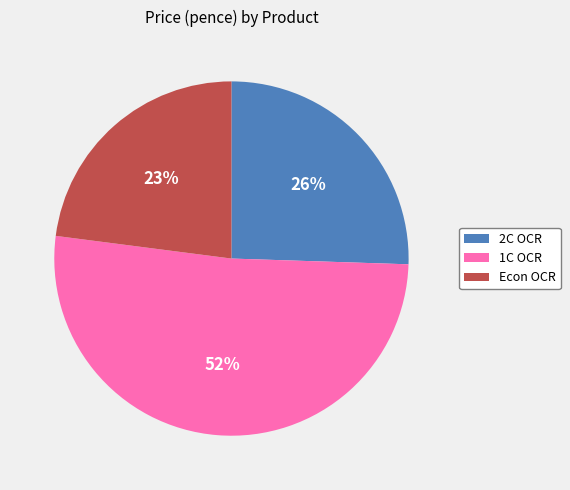

Which has a higher value, Econ OCR or 2C OCR?

2C OCR